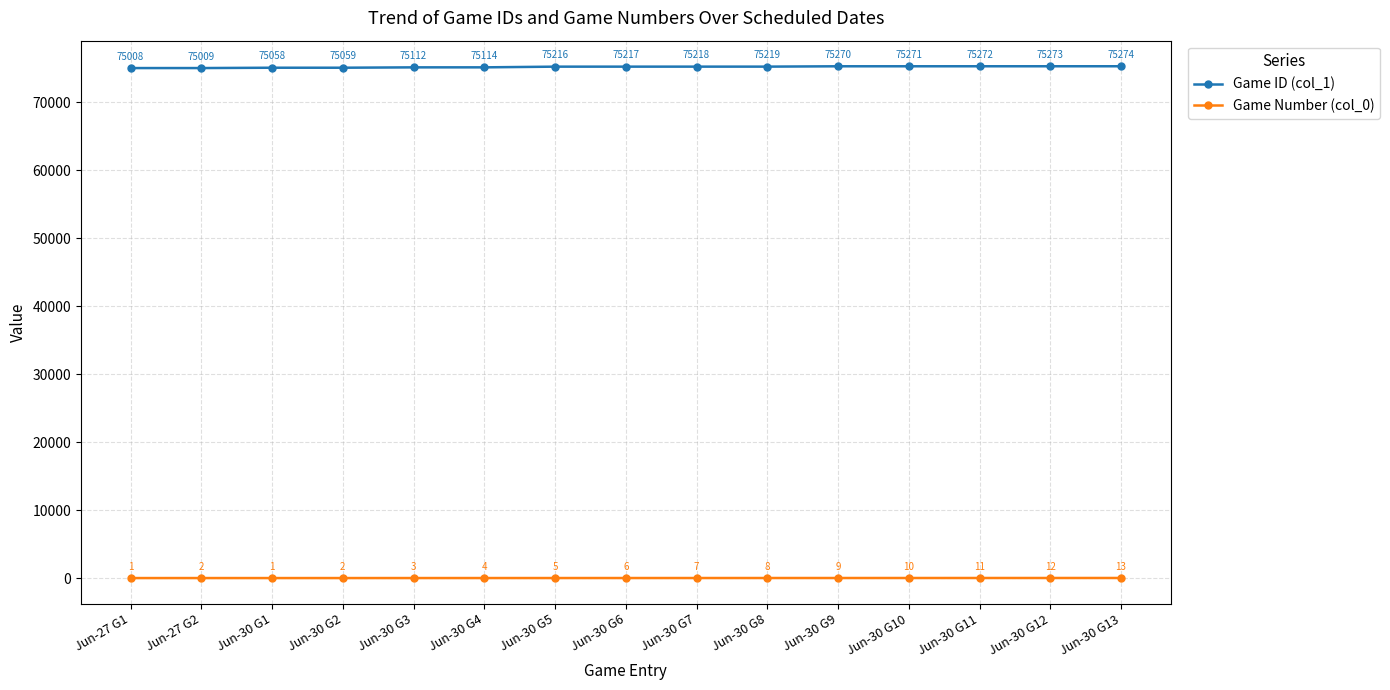

At which category is the sum across all series the highest?

Jun-30 G13